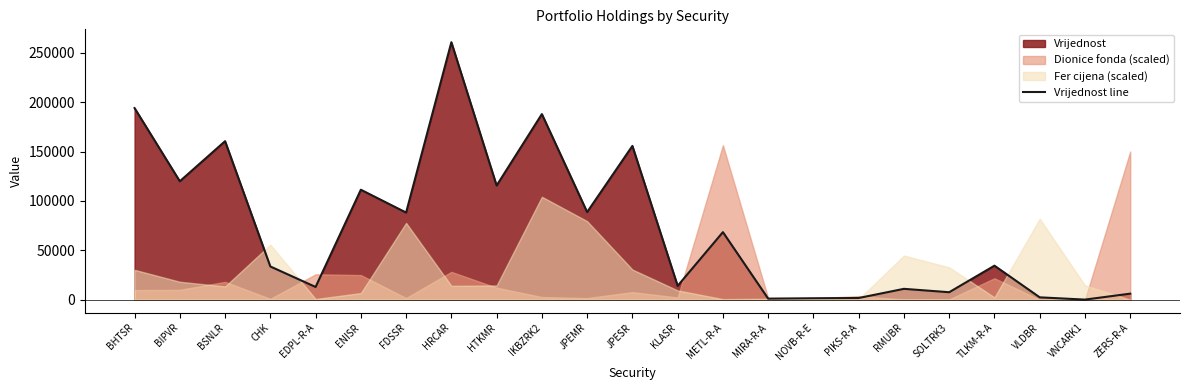

What is the difference between the maximum and minimum values?

260382.8